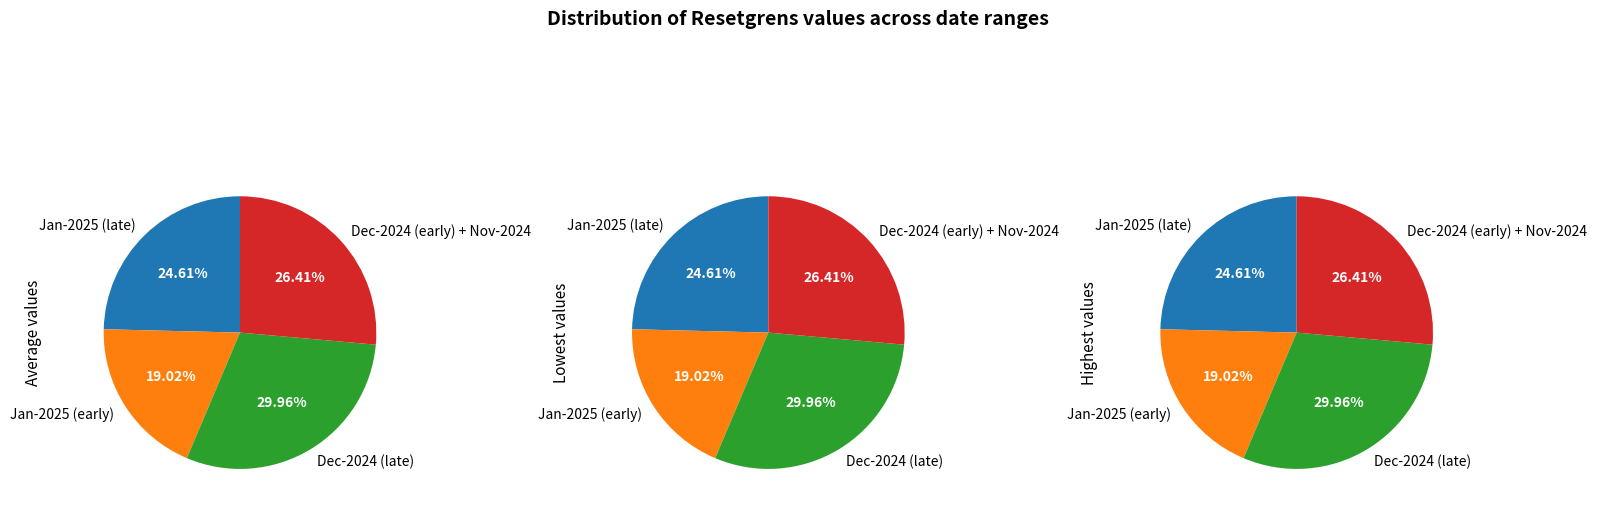

Does 2024-12-03 represent more than half of the total?

No